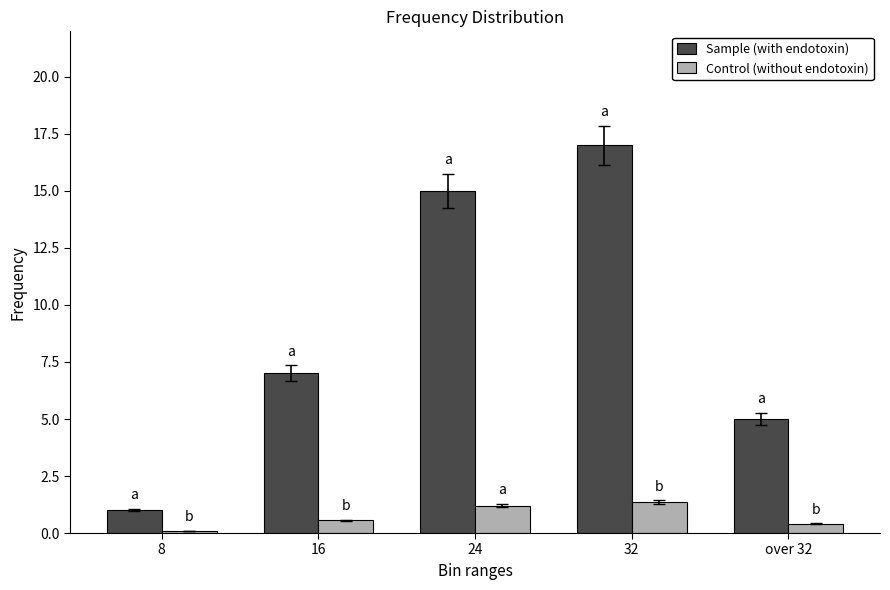

Which series has the largest total across all categories?

Sample (with endotoxin)